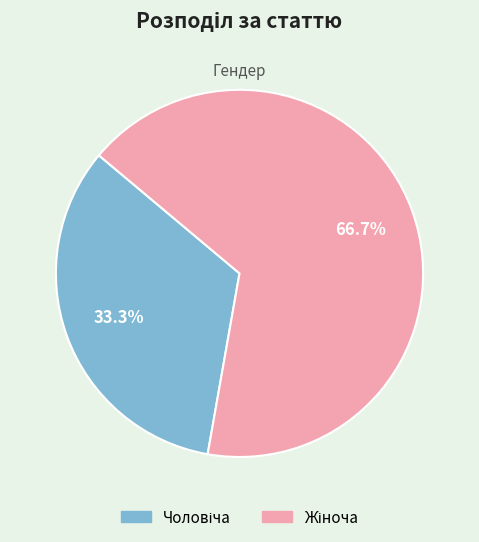

Is there a majority slice in this chart?

Yes